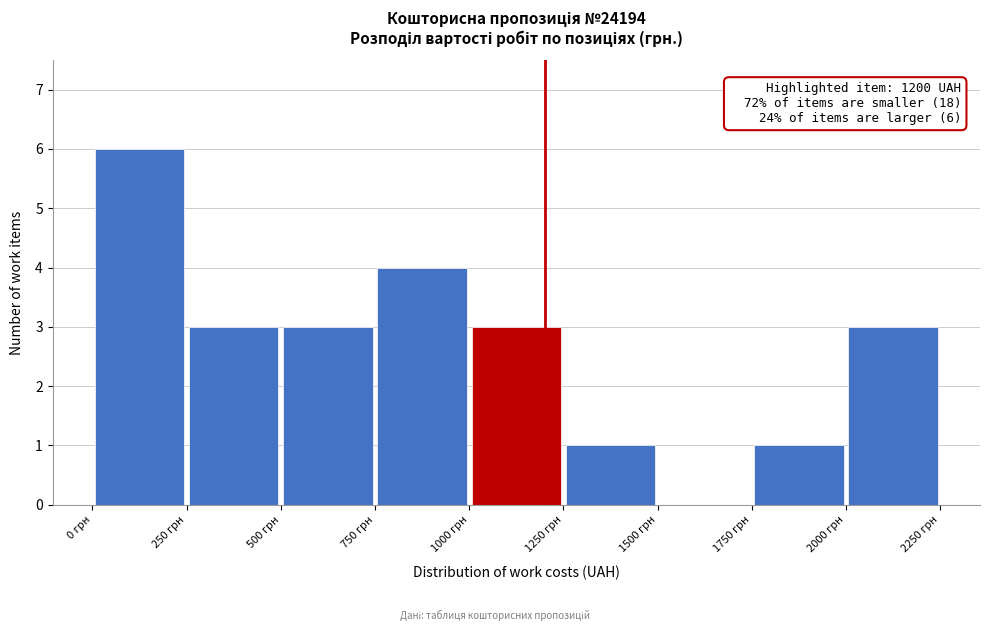

Over which range of the x-axis is the bar tallest?

0 to 250